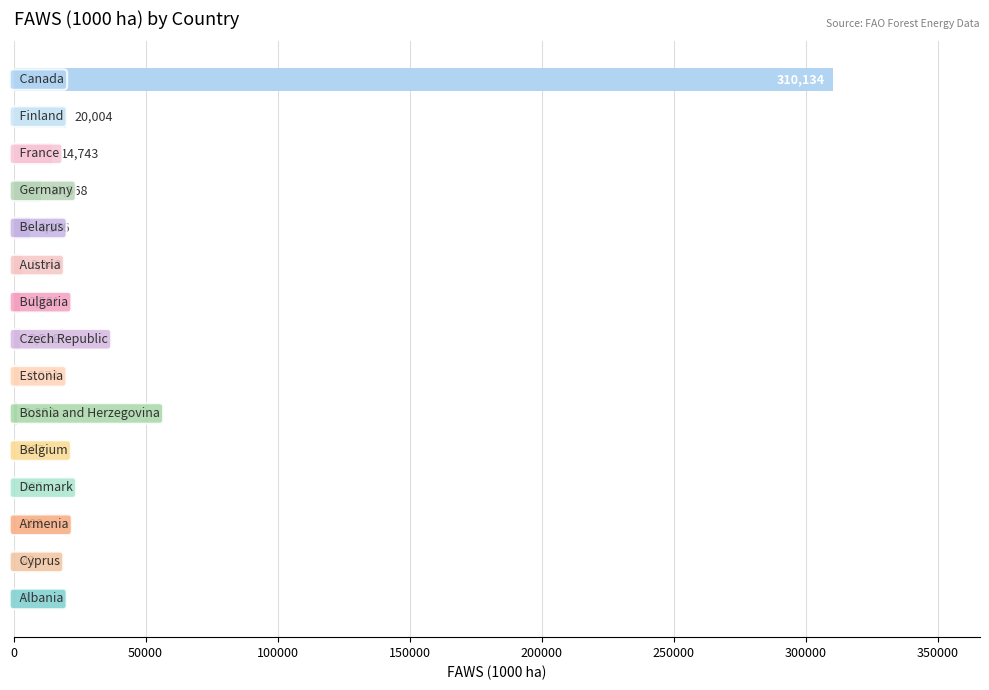

What is the greatest value displayed?

310134.0